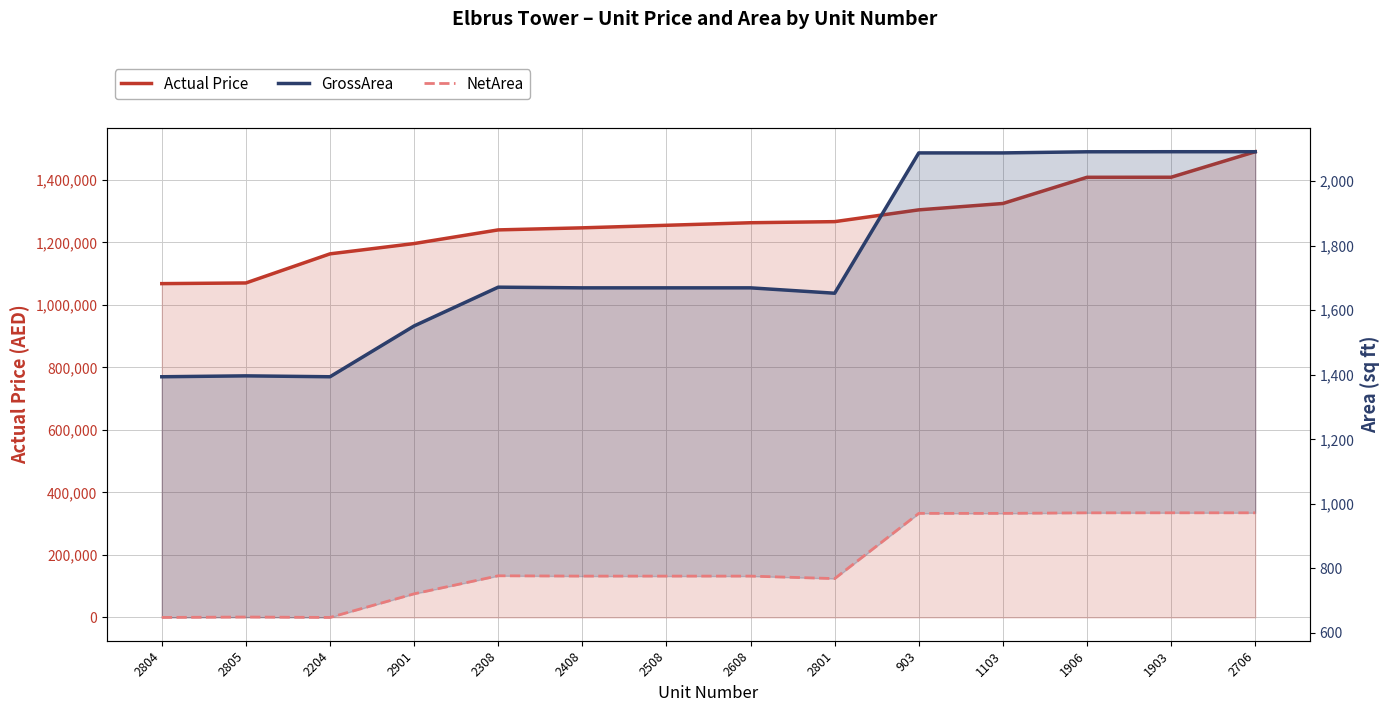

Where is the first local maximum for GrossArea?

2805